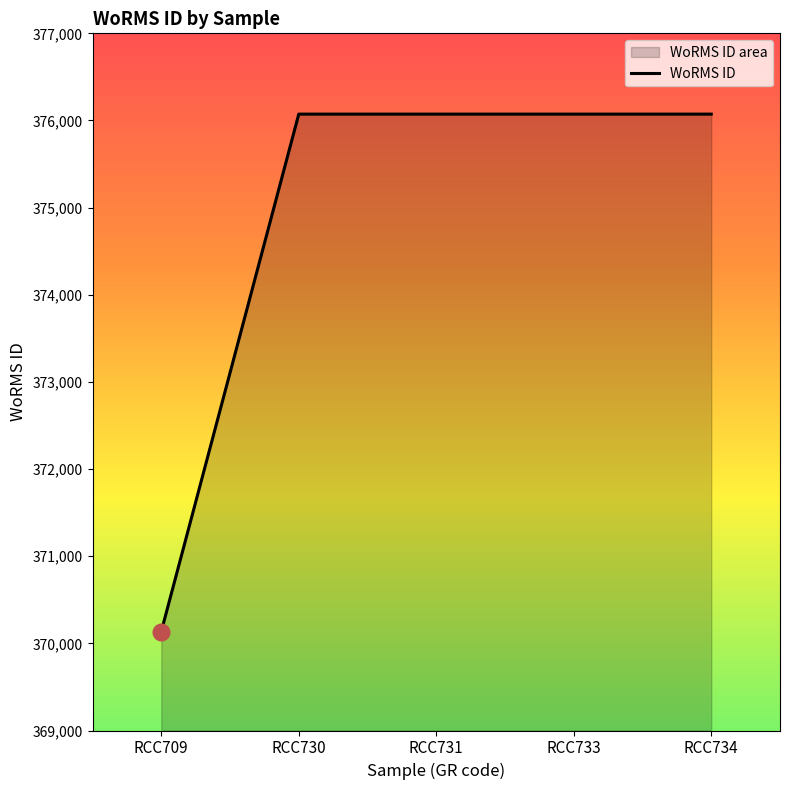

What is the ratio of the value at RCC730 to the value at RCC709?

1.0